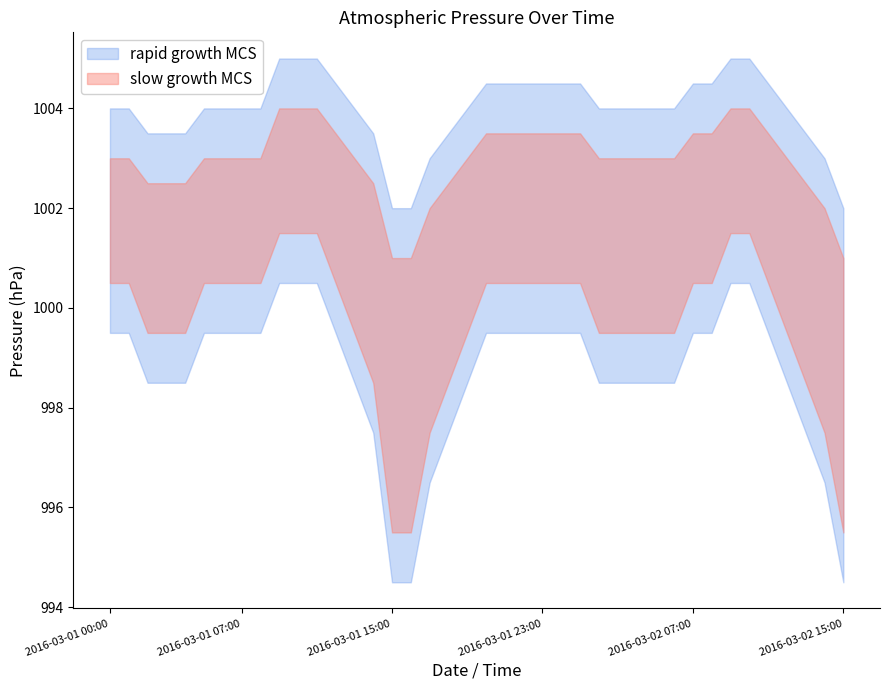

What is the difference between the maximum and minimum values?

6